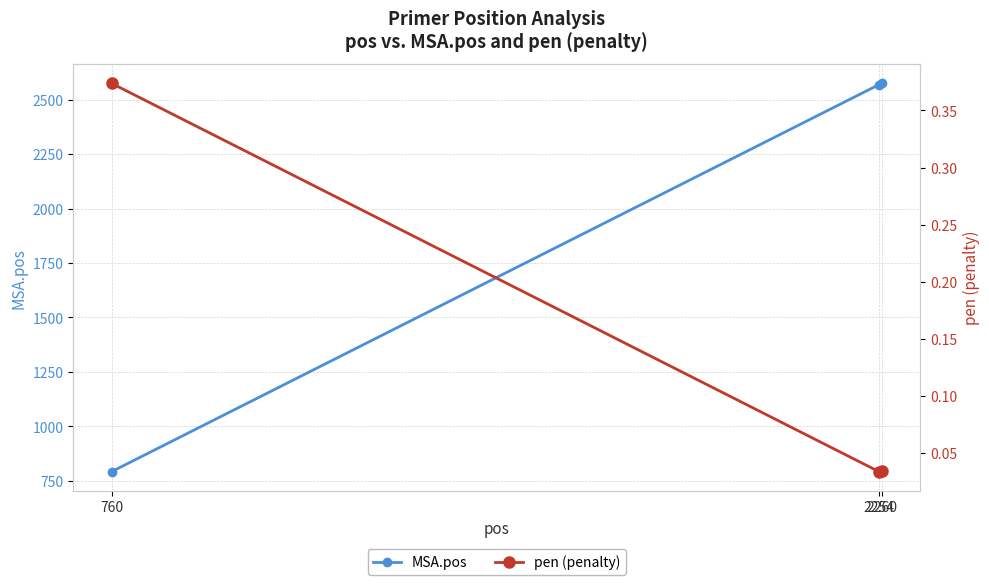

What is the difference between the MSA.pos values at 2254 and 2260?

6